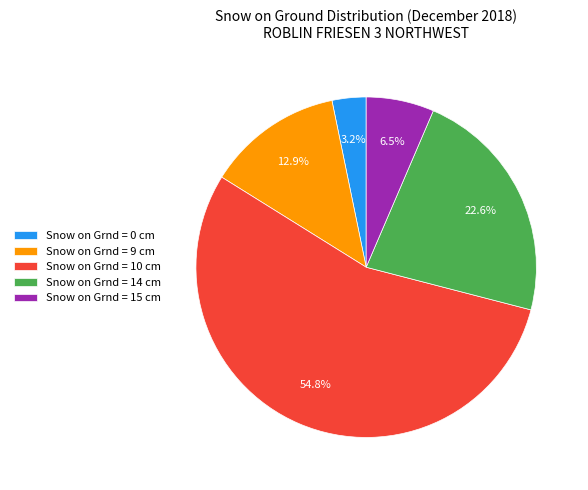

Between Snow on Grnd = 15 cm and Snow on Grnd = 10 cm, which is larger?

Snow on Grnd = 10 cm